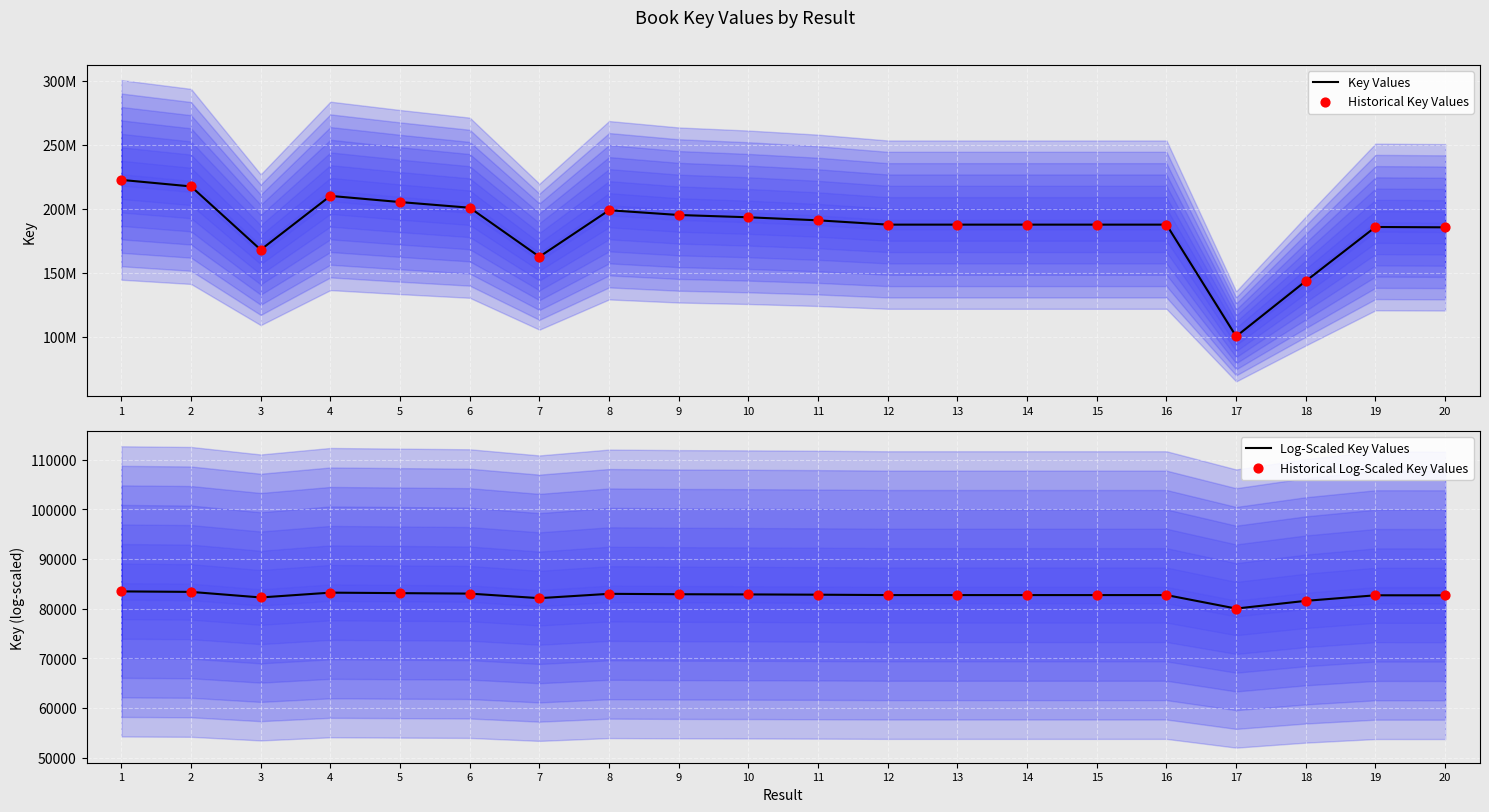

What is the total value across all series at 4?

420175888.6